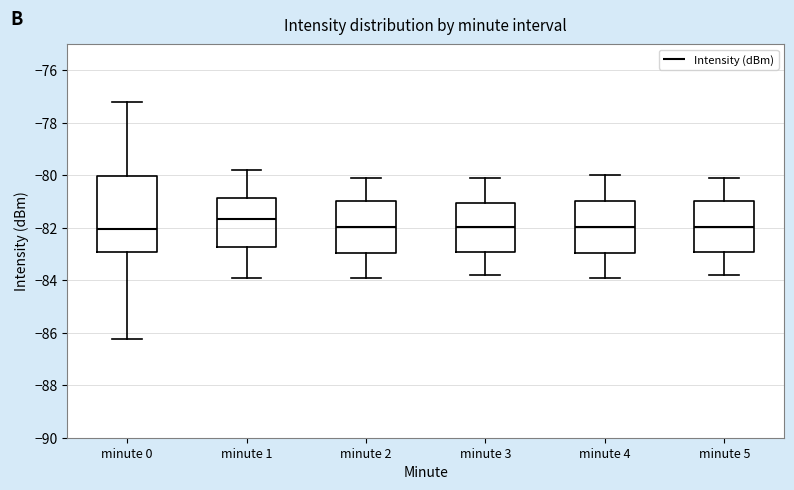

Reading left to right, transcribe this box plot: for each box, give where its median line is, the range the box spans, and where its two whiskers end, as read against the y-axis. The values are not printed on the chart, so give them approximately, as read against the axis.

minute 0: median -82.0, box -83.0 to -80.0, whiskers -86.2 to -77.2
minute 1: median -81.6, box -82.8 to -80.8, whiskers -83.8 to -79.8
minute 2: median -82.0, box -83.0 to -81.0, whiskers -83.8 to -80.0
minute 3: median -82.0, box -83.0 to -81.0, whiskers -83.8 to -80.0
minute 4: median -82.0, box -83.0 to -81.0, whiskers -83.8 to -80.0
minute 5: median -82.0, box -83.0 to -81.0, whiskers -83.8 to -80.0